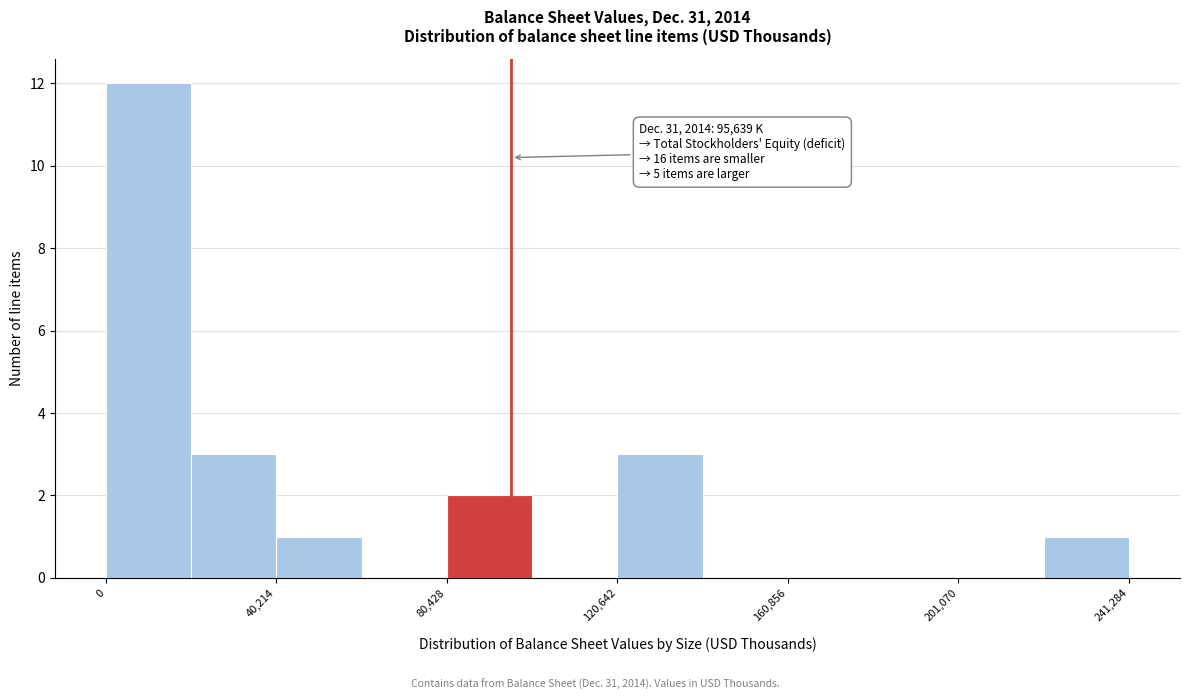

Over which range of the x-axis is the bar tallest?

0 to 20000